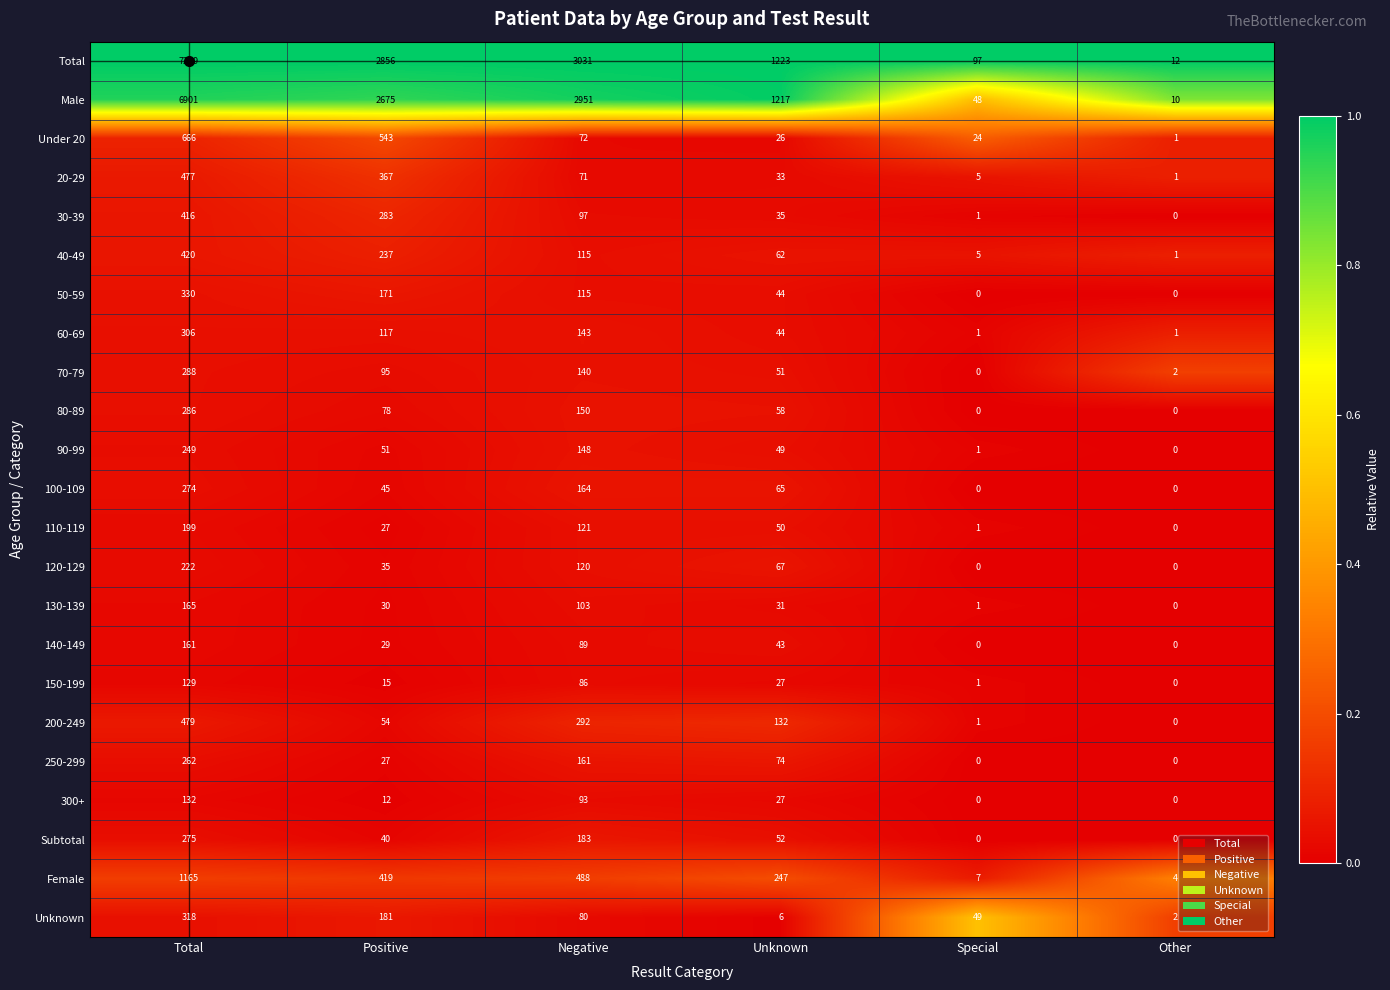

List the series in order of their peak value, highest first.

Total, Male, Female, Under 20, 200-249, 20-29, 40-49, 30-39, 50-59, Unknown, 60-69, 70-79, 80-89, Subtotal, 100-109, 250-299, 90-99, 120-129, 110-119, 130-139, 140-149, 300+, 150-199